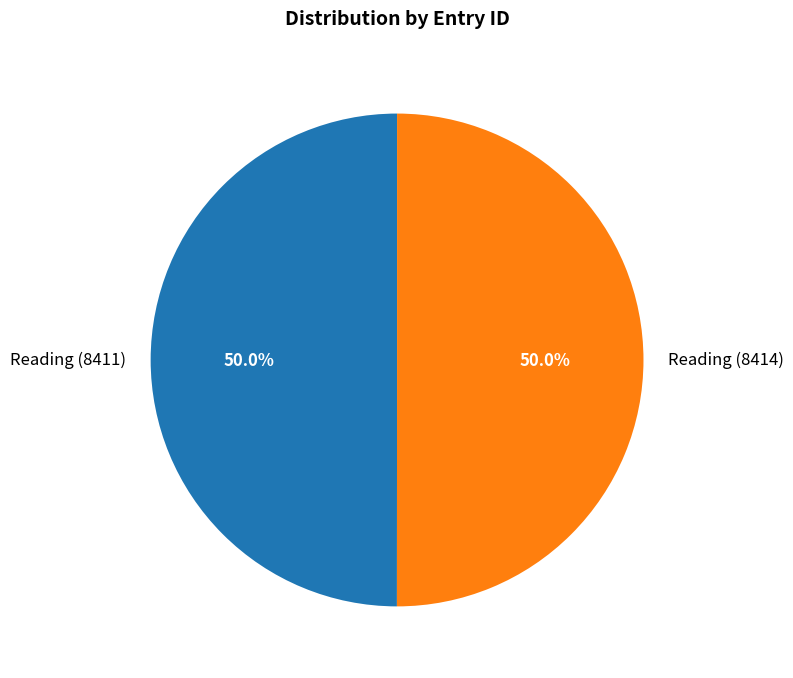

What percentage do Reading (8414) and Reading (8411) together represent?

100.0%